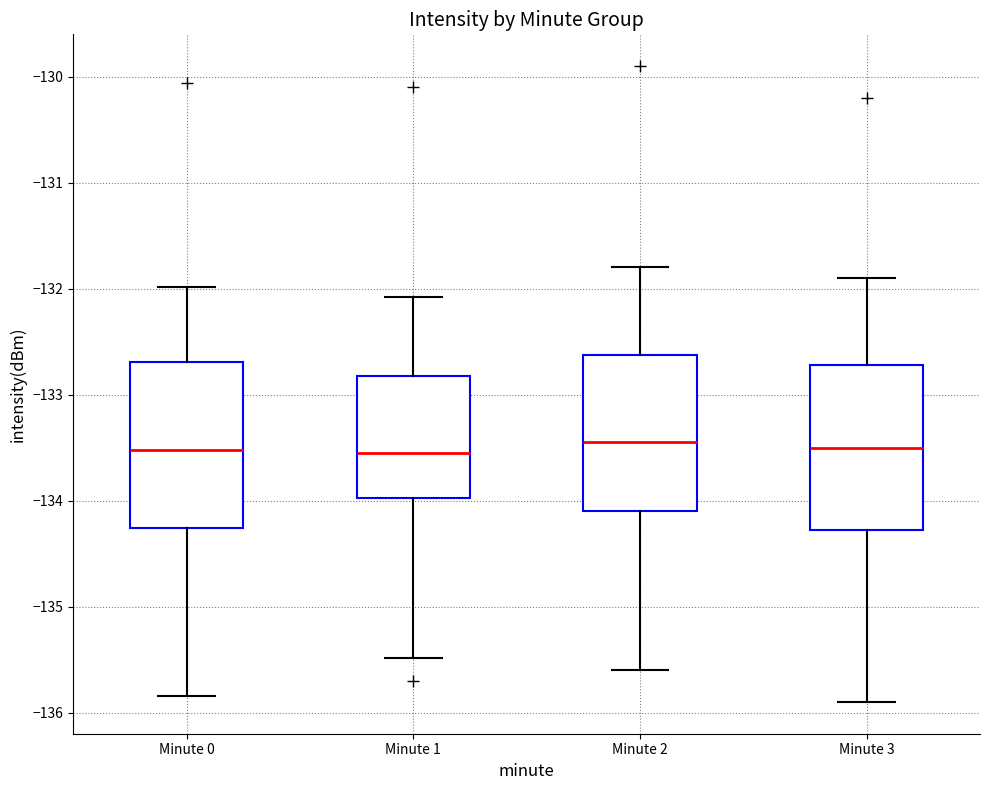

Reading left to right, read every box against the y-axis: the position of its median line, the range the box covers, and the ends of its whiskers. The values are not printed on the chart, so give them approximately, as read against the axis.

Minute 0: median -133.5, box -134.3 to -132.7, whiskers -135.8 to -132.0
Minute 1: median -133.5, box -134.0 to -132.8, whiskers -135.5 to -132.1
Minute 2: median -133.4, box -134.1 to -132.6, whiskers -135.6 to -131.8
Minute 3: median -133.5, box -134.3 to -132.7, whiskers -135.9 to -131.9